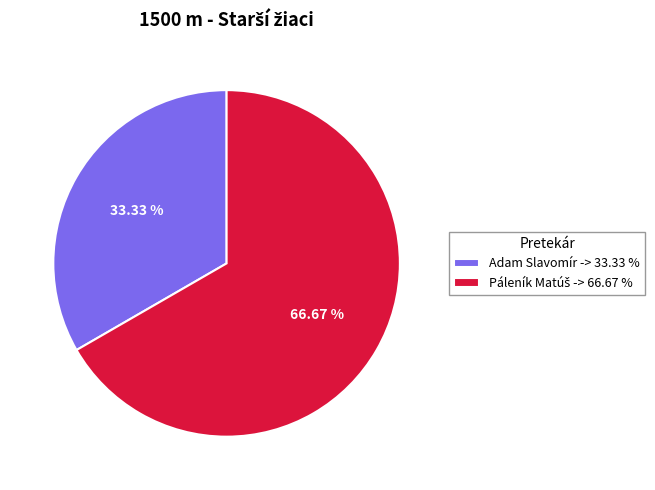

Is there a majority slice in this chart?

Yes